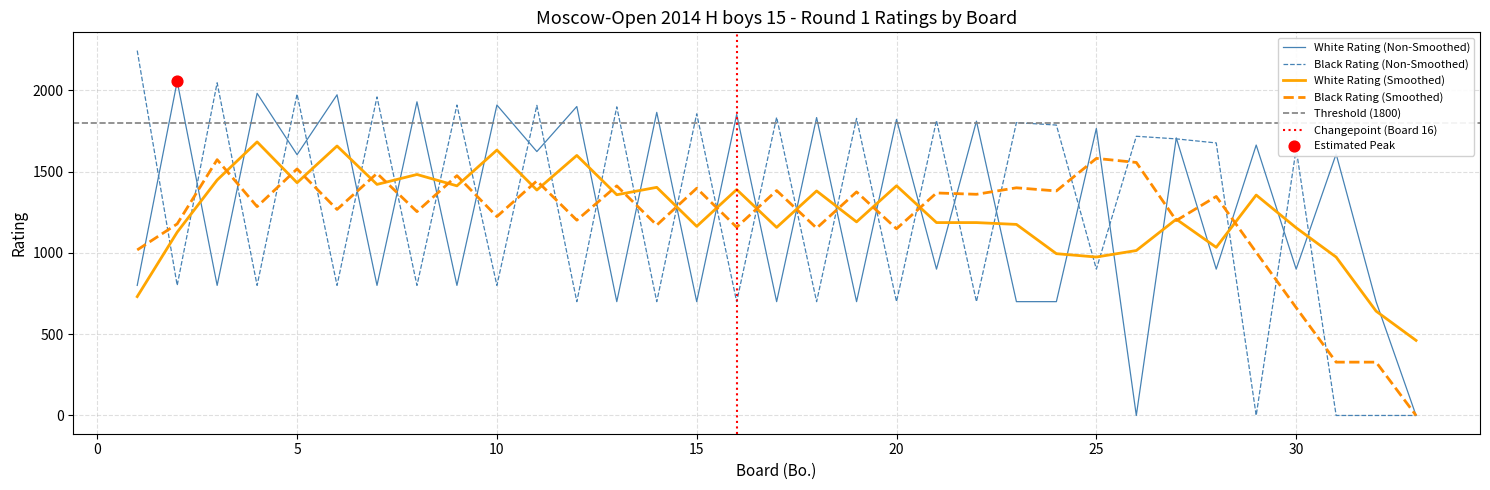

After their last crossing, which series has the higher values: White Rating (Smoothed) or White Rating (Non-Smoothed)?

White Rating (Smoothed)